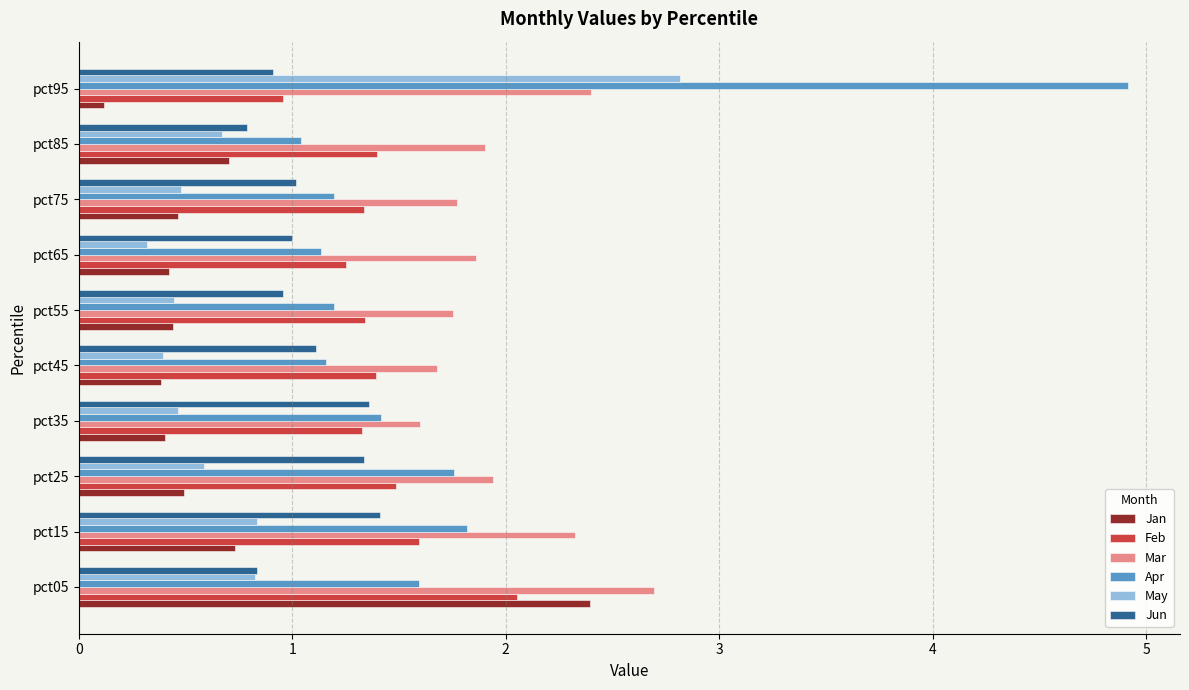

What is the minimum value shown in the chart?

0.1